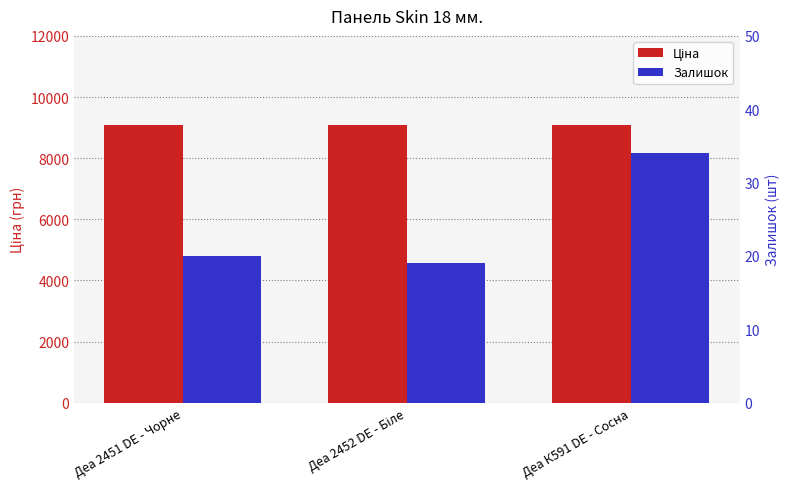

Does the chart contain any negative values?

No